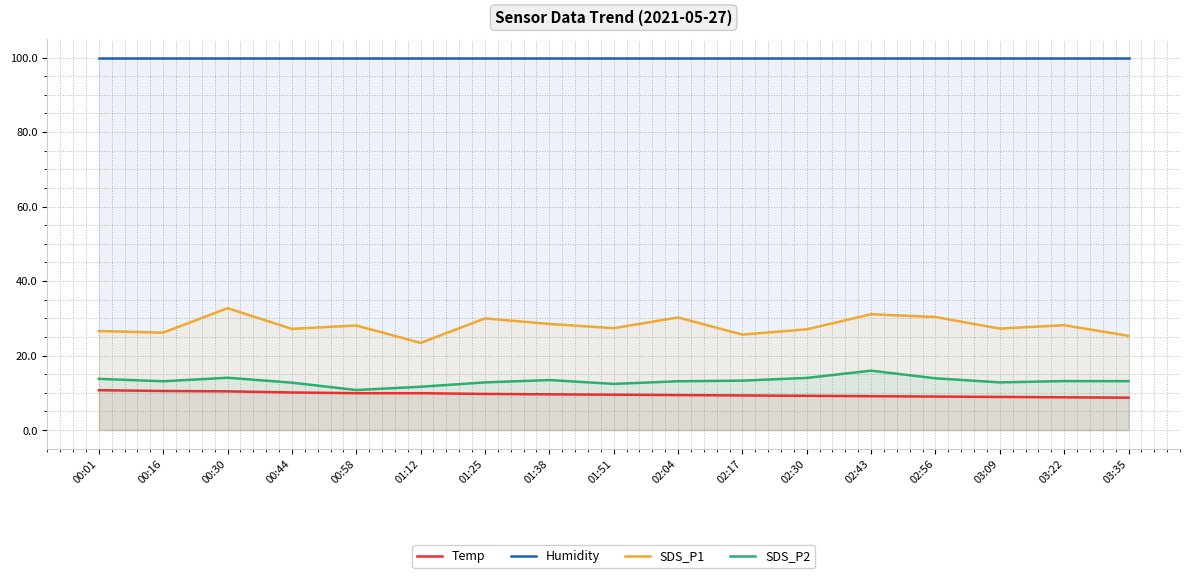

Which category has the lowest value in the SDS_P1 series?

01:12